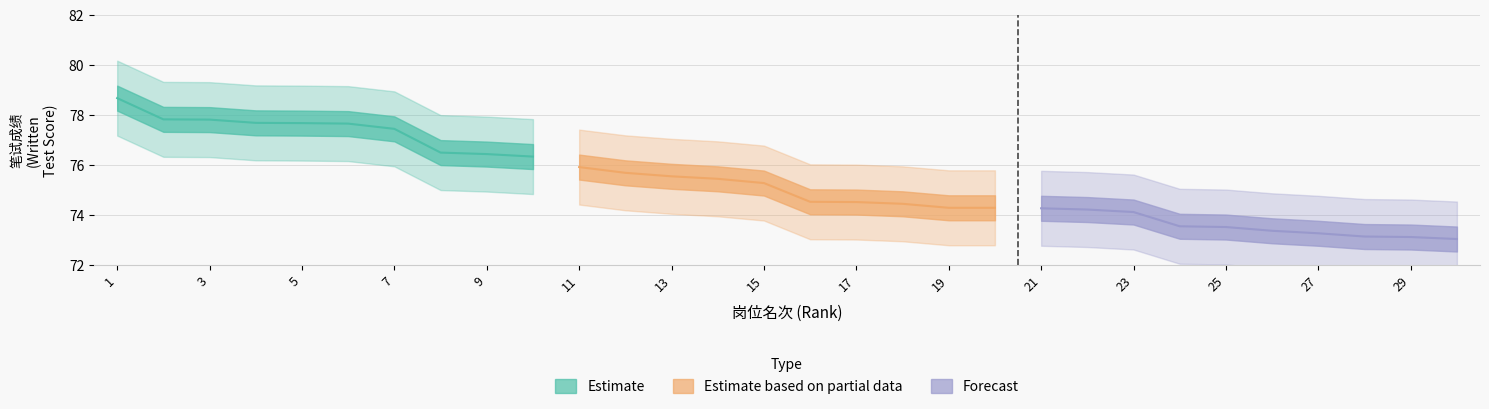

List the series in order of their peak value, highest first.

Estimate, Estimate based on partial data, Forecast